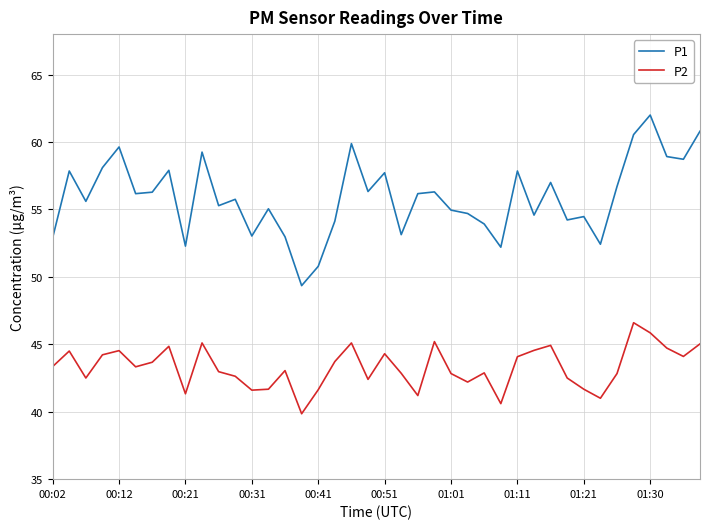

Which series has the largest range (max minus min)?

P1